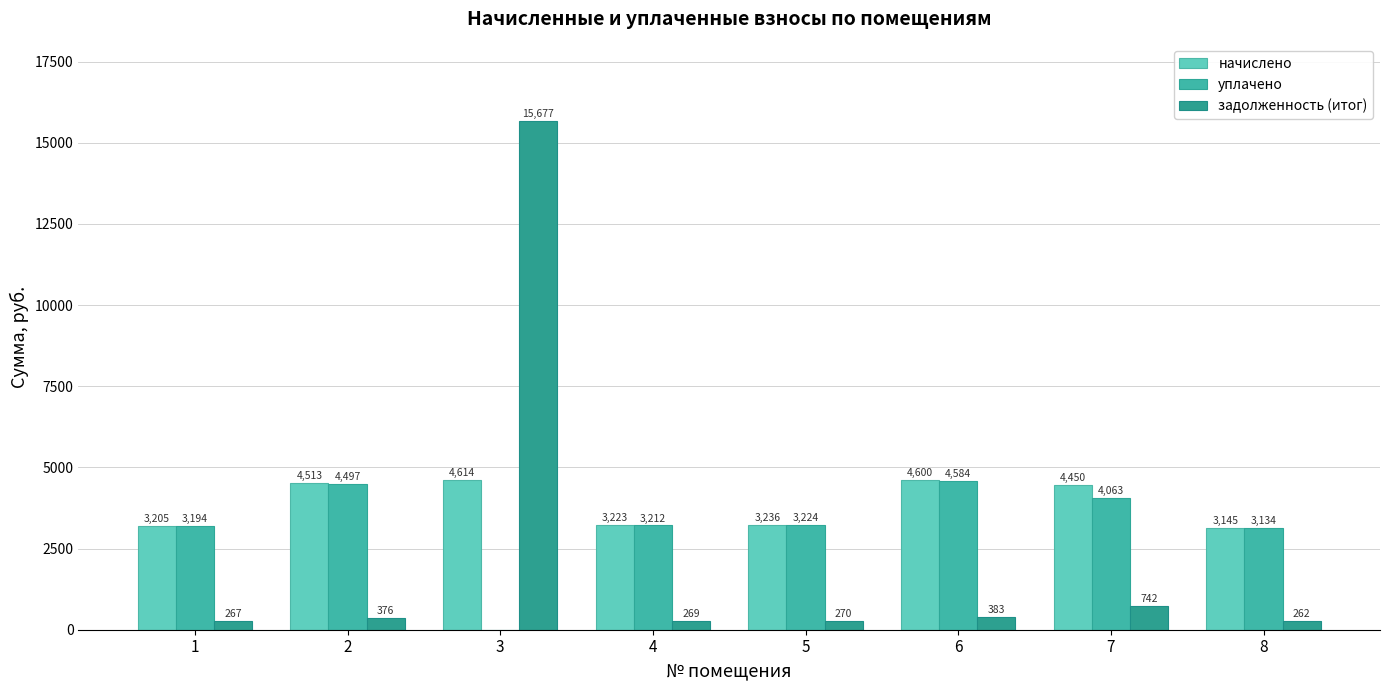

Reading left to right, transcribe all the data shown in this chart.

начислено: 1=3205.4	2=4512.7	3=4613.8	4=3222.7	5=3235.7	6=4600.0	7=4449.6	8=3145.0
уплачено: 1=3194.3	2=4497.1	3=0.0	4=3211.5	5=3224.4	6=4584.0	7=4063.3	8=3134.0
задолженность (итог): 1=267.1	2=376.1	3=15677.1	4=268.6	5=269.6	6=383.3	7=741.6	8=262.1